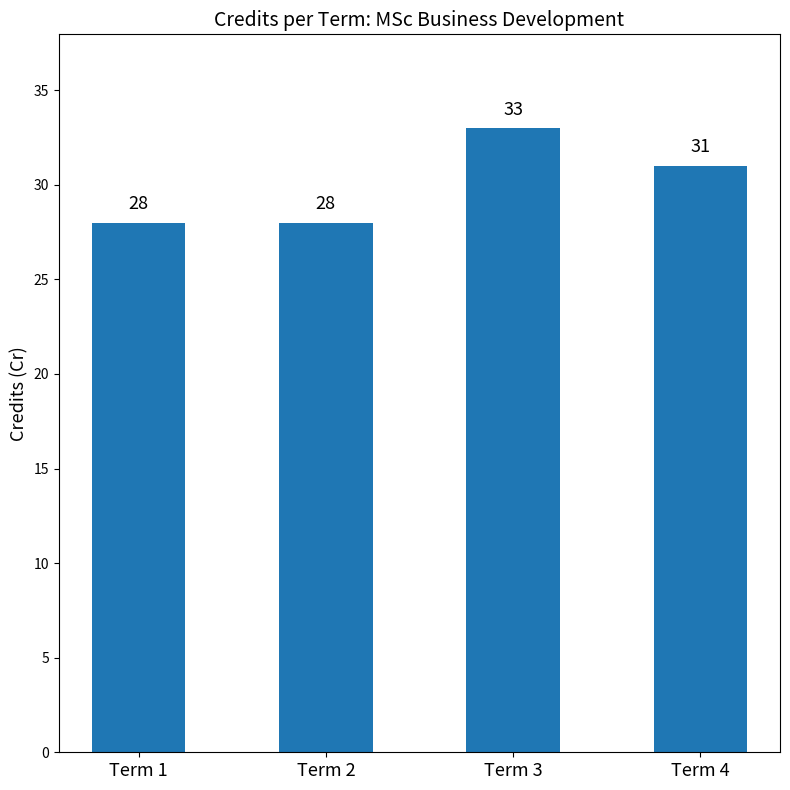

Are the bars grouped side by side (vs. stacked)?

No